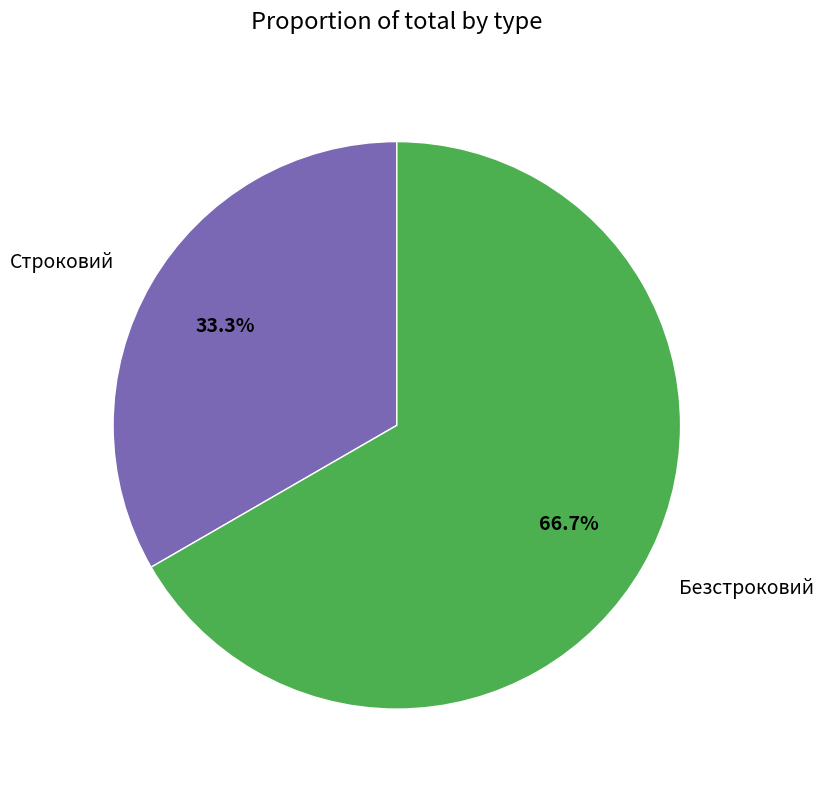

Does Строковий represent more than half of the total?

No